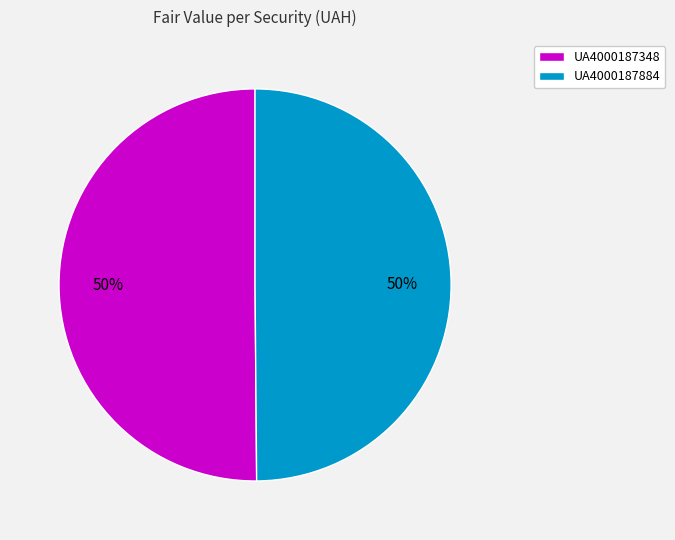

Approximately how many times larger is the value at UA4000187884 compared to UA4000187348?

1.0